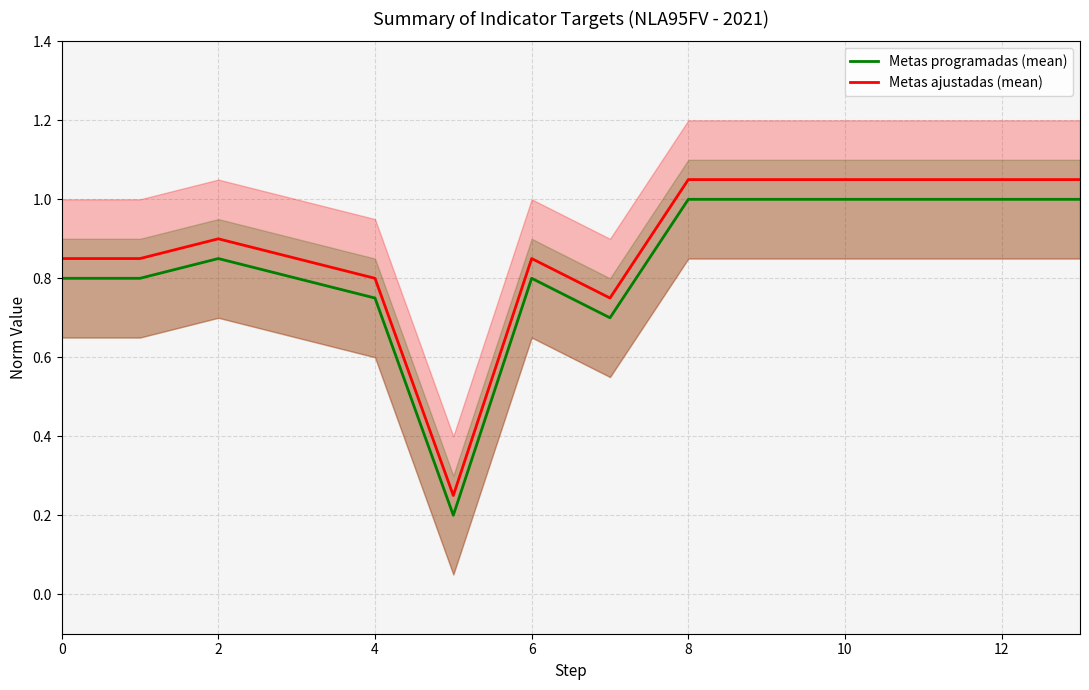

At 11, list the series in order from smallest to largest.

Metas programadas (mean), Metas ajustadas (mean)